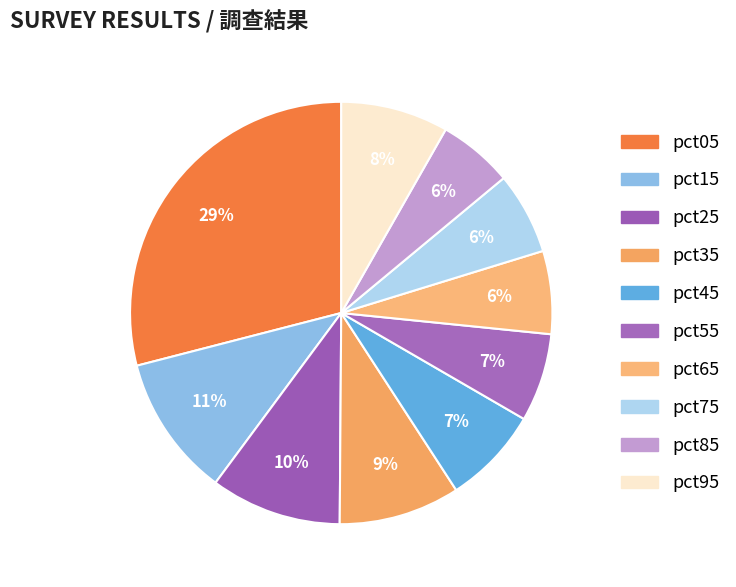

To the nearest percent, what portion does pct85 represent?

6%